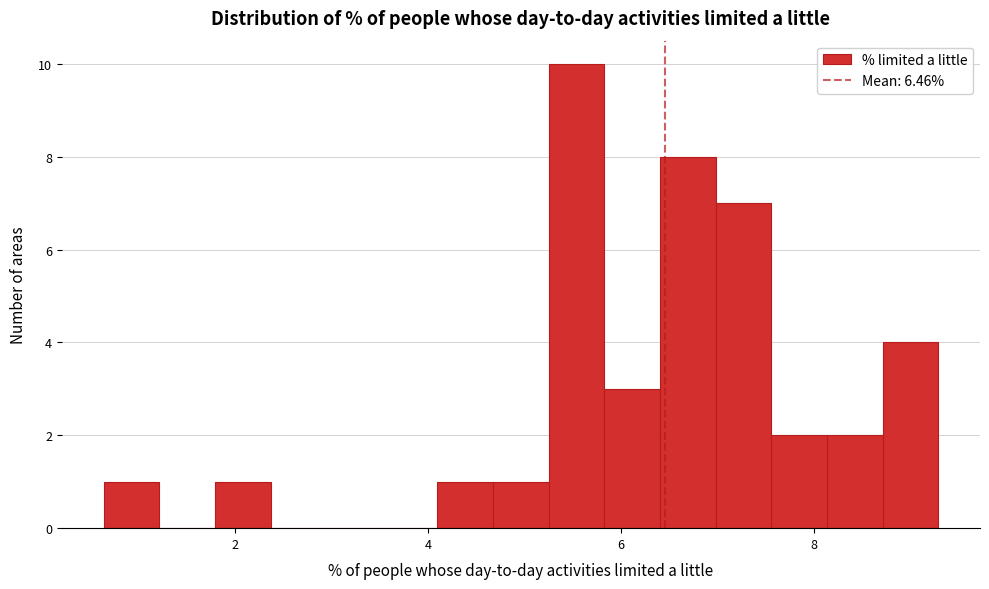

Read against the x-axis, roughly where is the centre of the tallest bar?

5.6